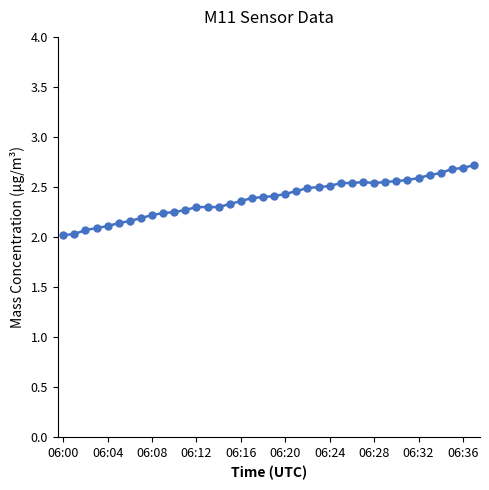

What is the value of the 37th point from the left?

2.7